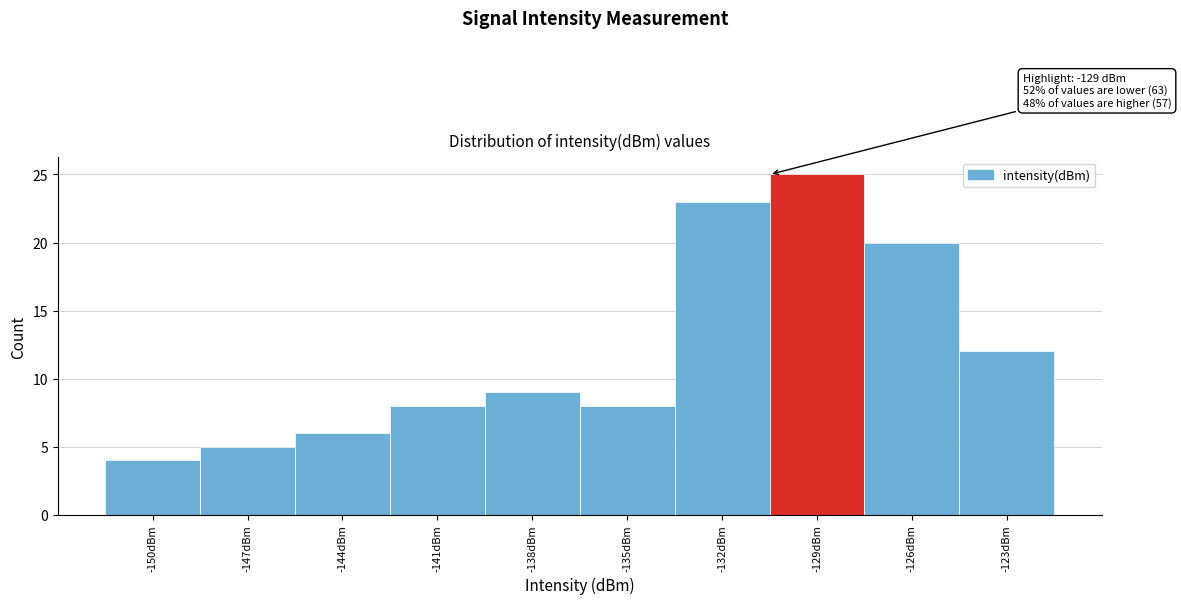

Reading right to left, what are all the values shown in this chart?

12	20	25	23	8	9	8	6	5	4